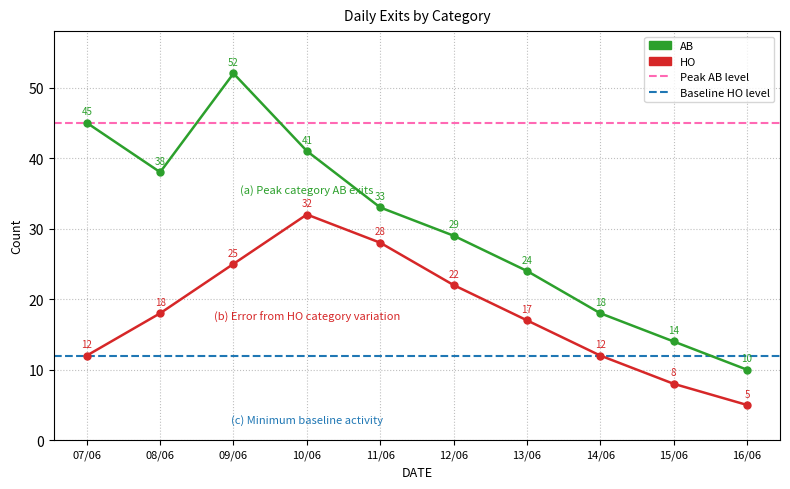

What is the value of the HO point at the 9th from the left?

8